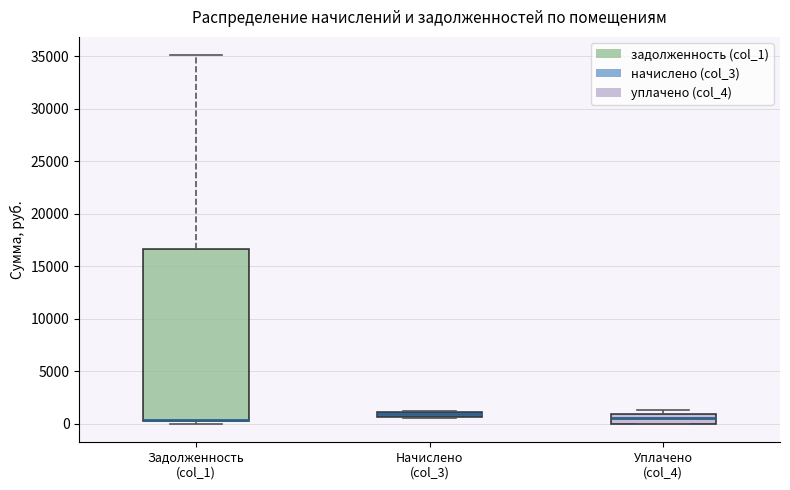

Where is the lower edge of the box for Задолженность (col_1) on the y-axis? The values are not printed on the chart, so give them approximately, as read against the axis.

0